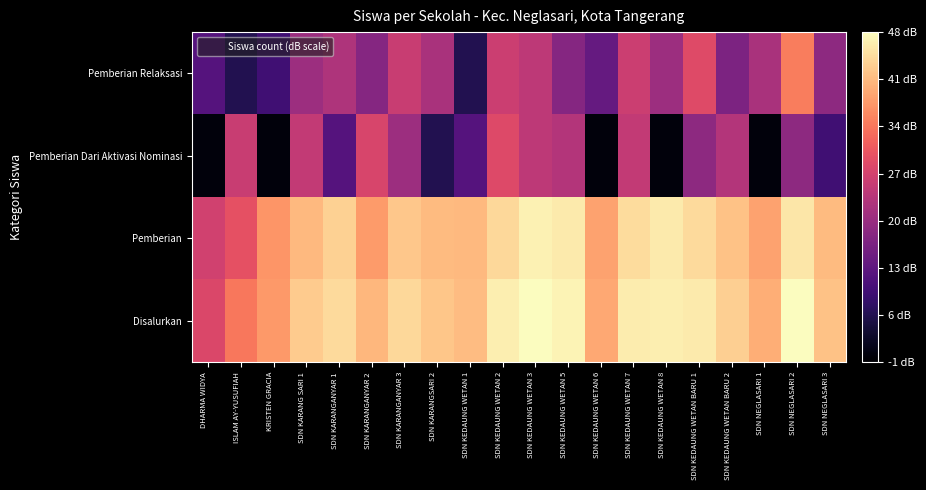

What is the maximum value shown in the chart?

48.5